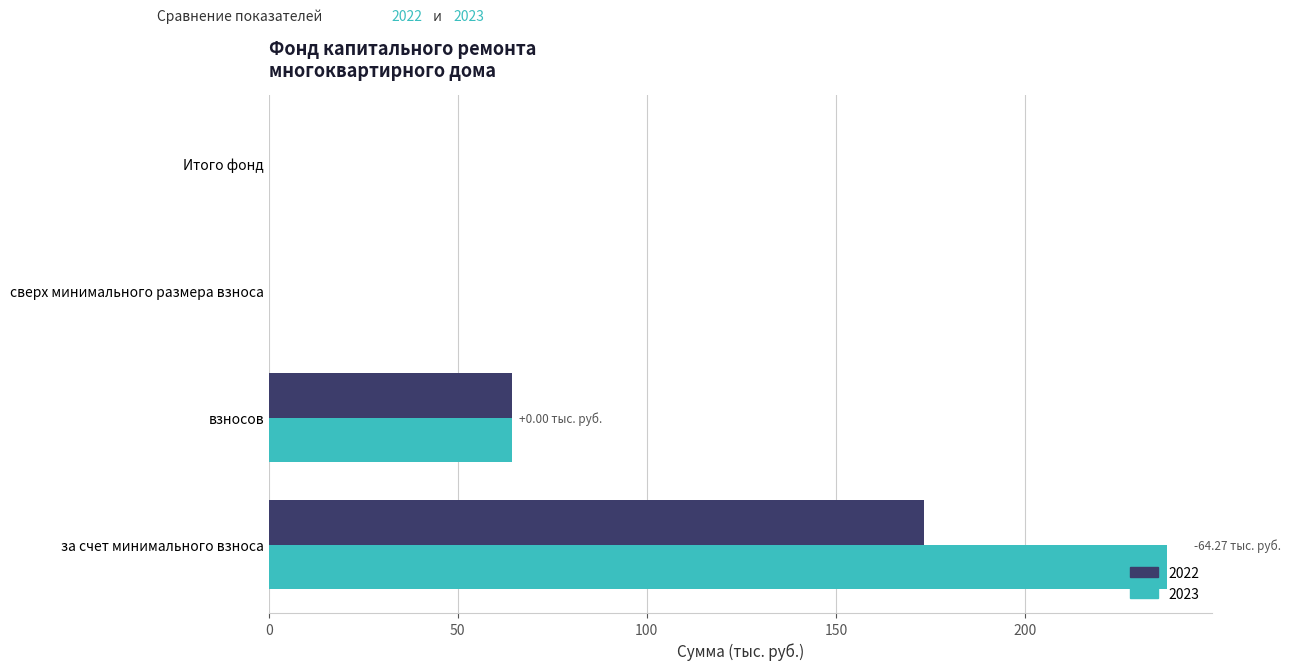

What is the sum of the 2023 values at взносов and Итого фонд?

64.3